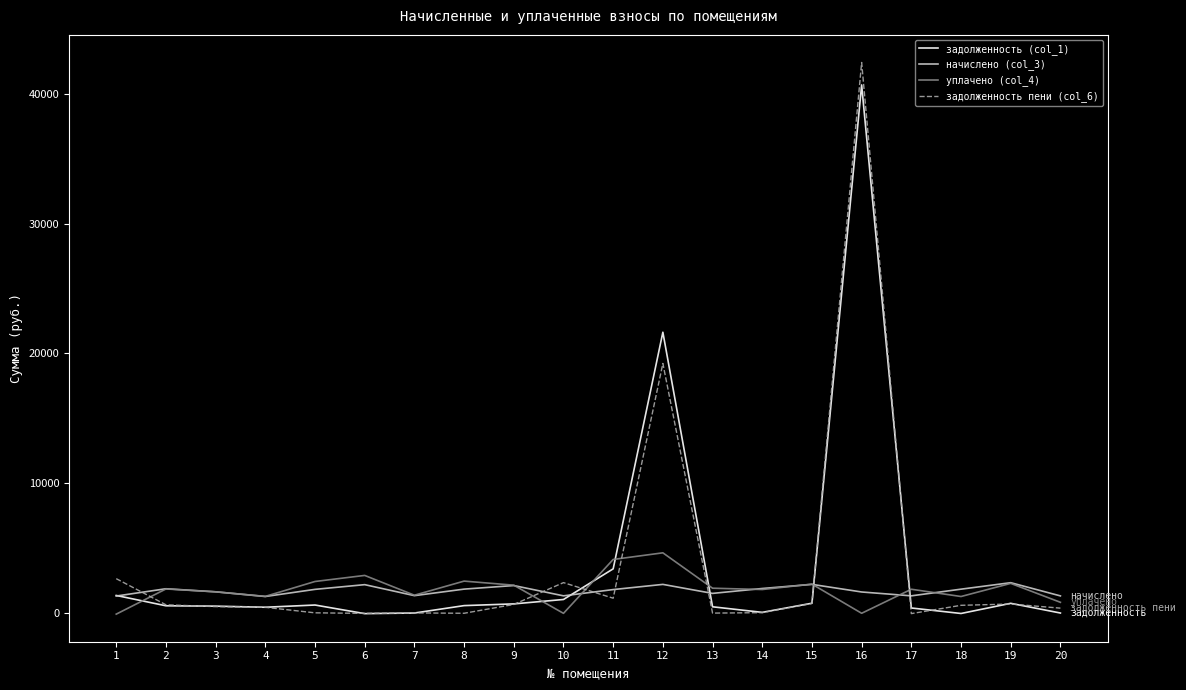

Is the value of задолженность (col_1) at 13 greater than the value of начислено (col_3) at 10?

No